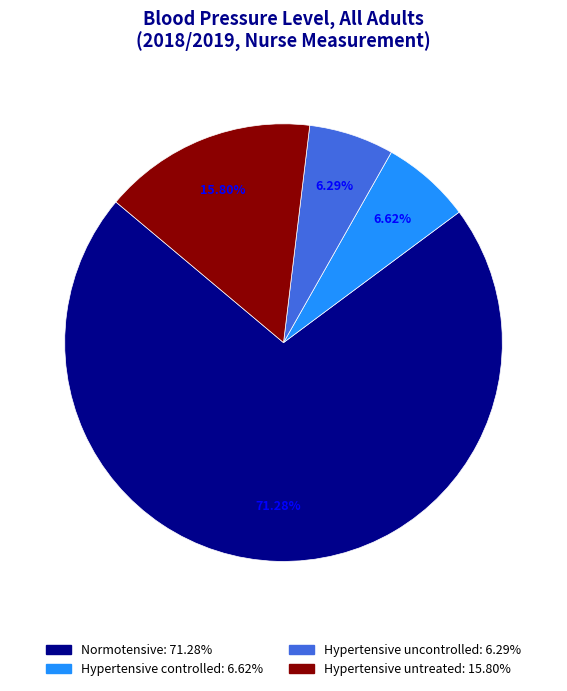

Do Hypertensive uncontrolled and Normotensive together represent more than half of the pie?

Yes